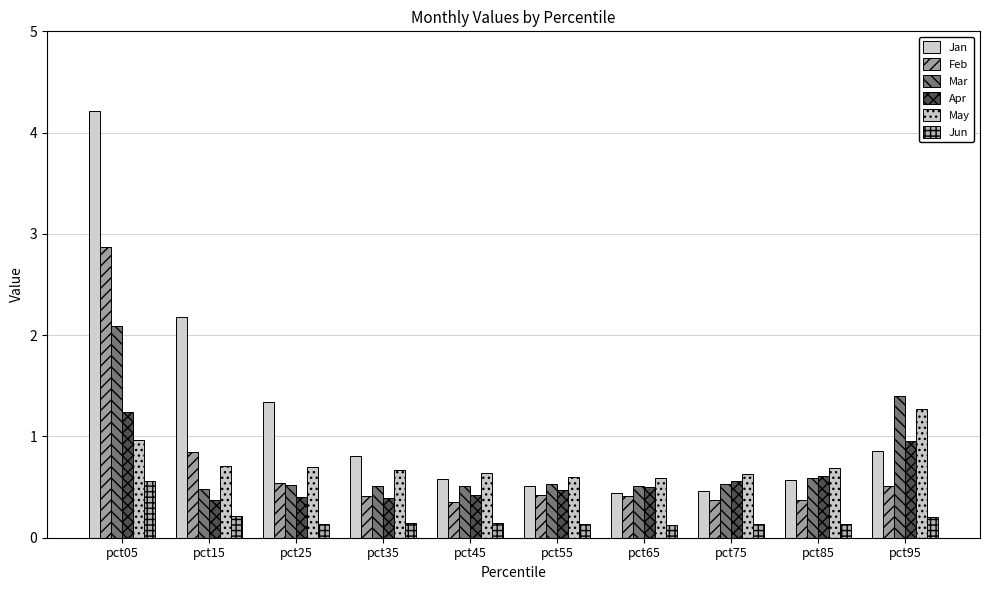

What is the sum of all Jun values?

1.9